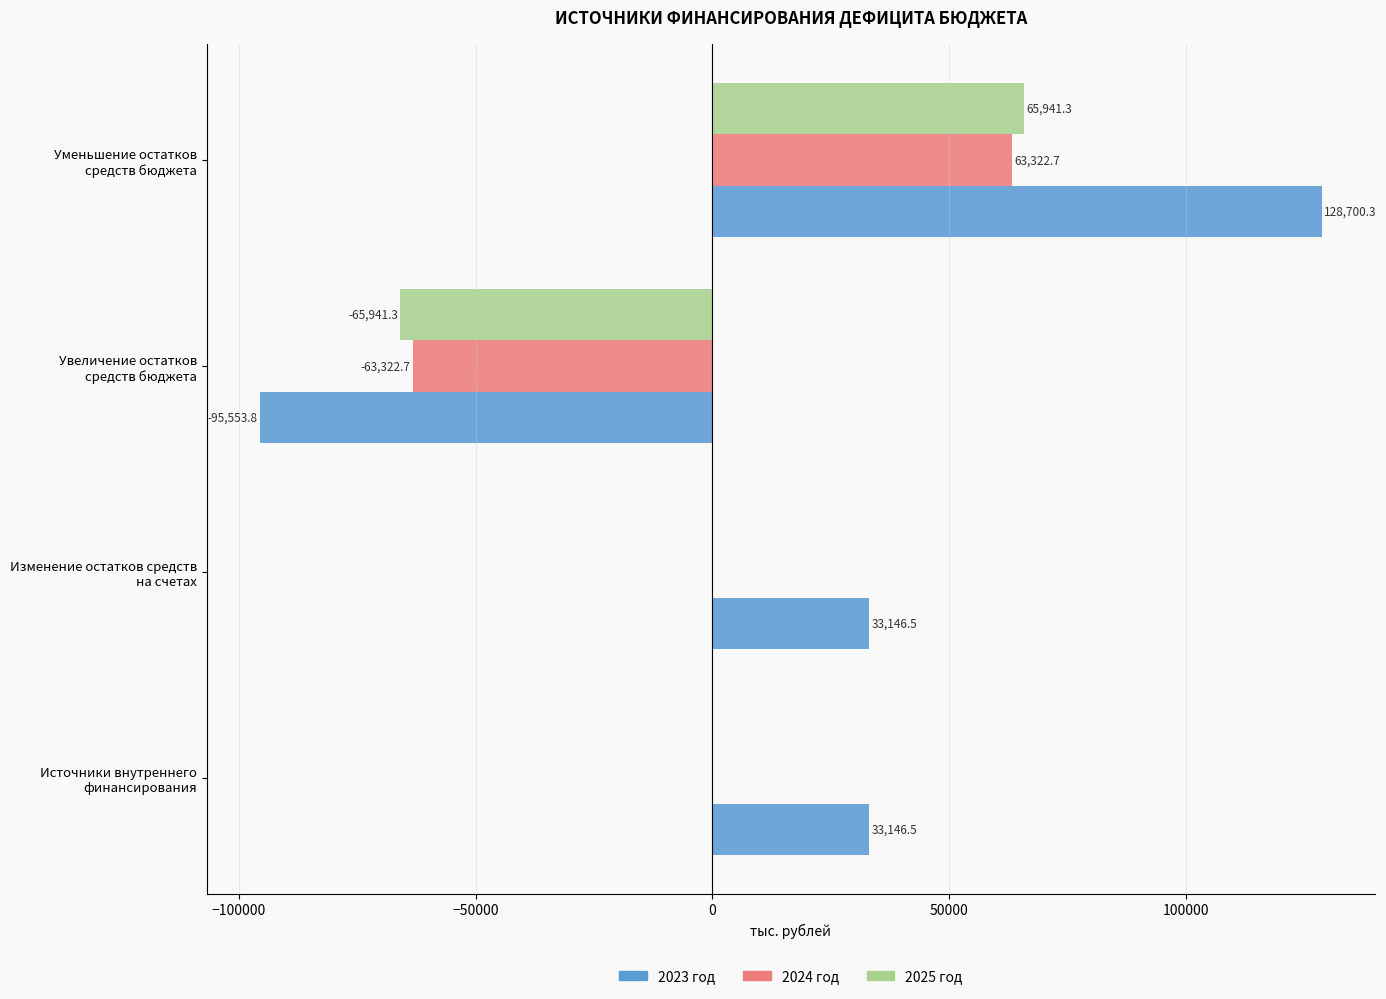

What is the maximum value shown in the chart?

128700.3